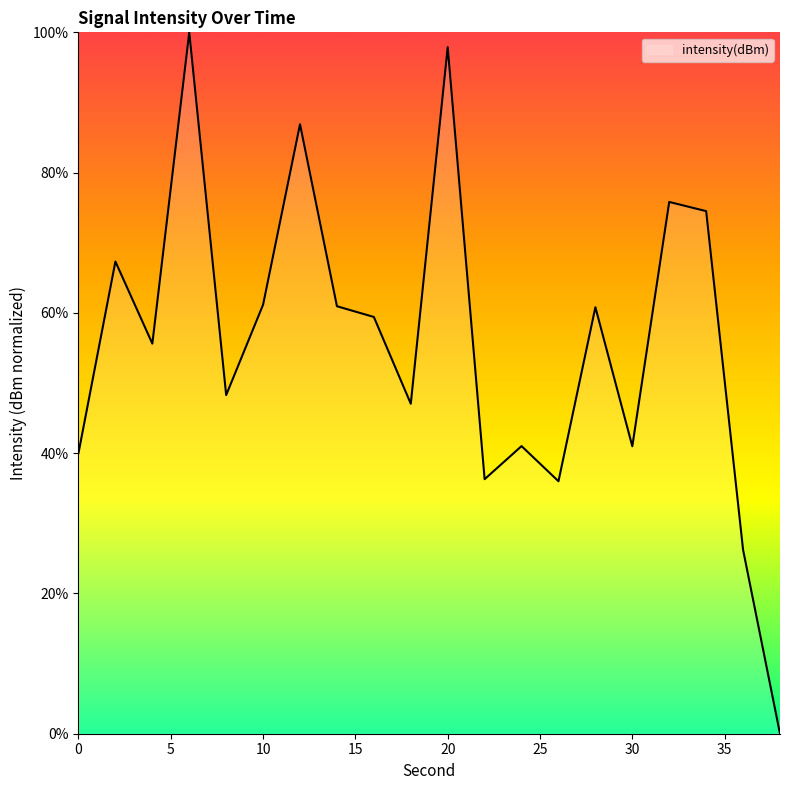

What is the greatest value displayed?

100.0